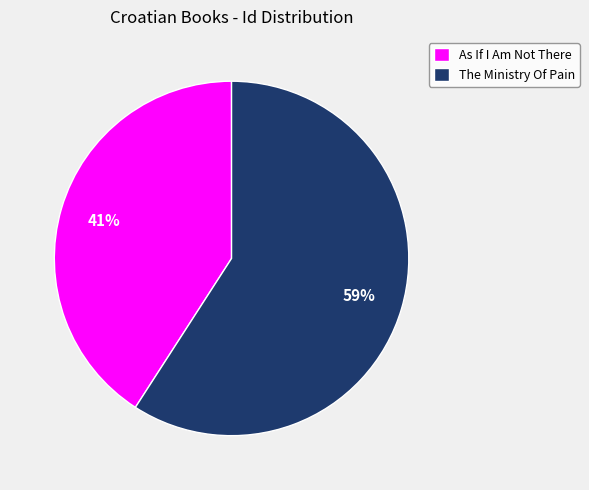

To the nearest percent, what percentage of the pie is As If I Am Not There?

41%